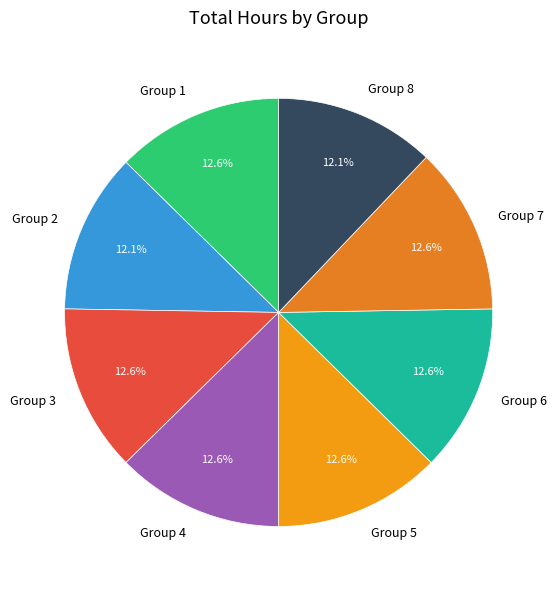

Is the sum of Group 3 and Group 5 greater than half?

No